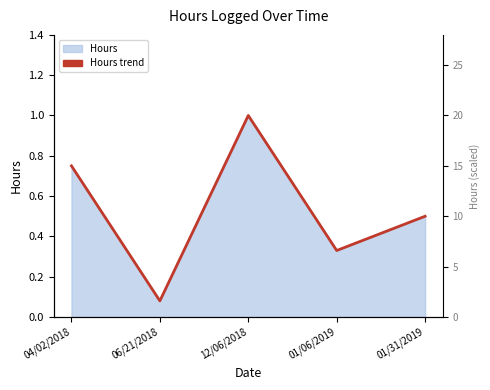

Does the chart display data point markers on the line(s)?

No